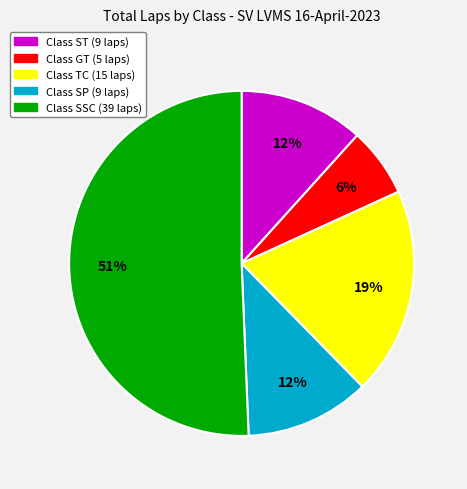

Is there a majority slice in this chart?

Yes